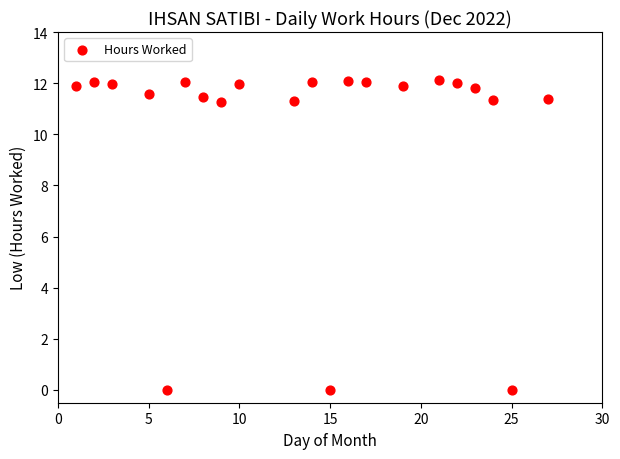

What is the range of X values (max minus min)?

26.0